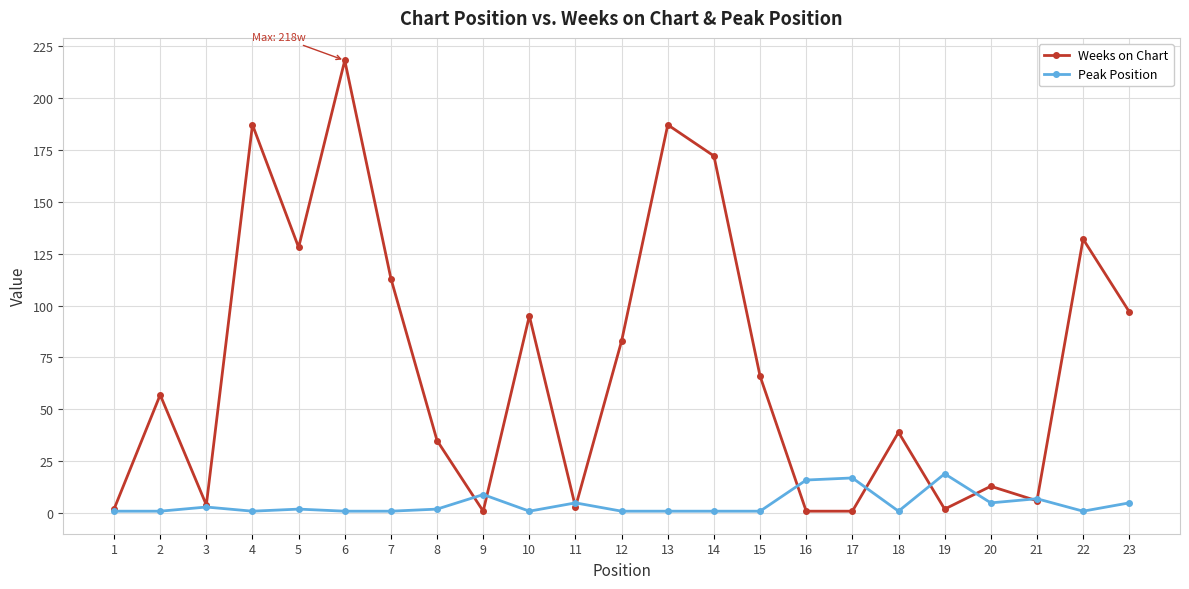

Reading left to right, what are all the values shown in this chart?

Weeks on Chart: 2	57	4	187	128	218	113	35	1	95	3	83	187	172	66	1	1	39	2	13	6	132	97
Peak Position: 1	1	3	1	2	1	1	2	9	1	5	1	1	1	1	16	17	1	19	5	7	1	5